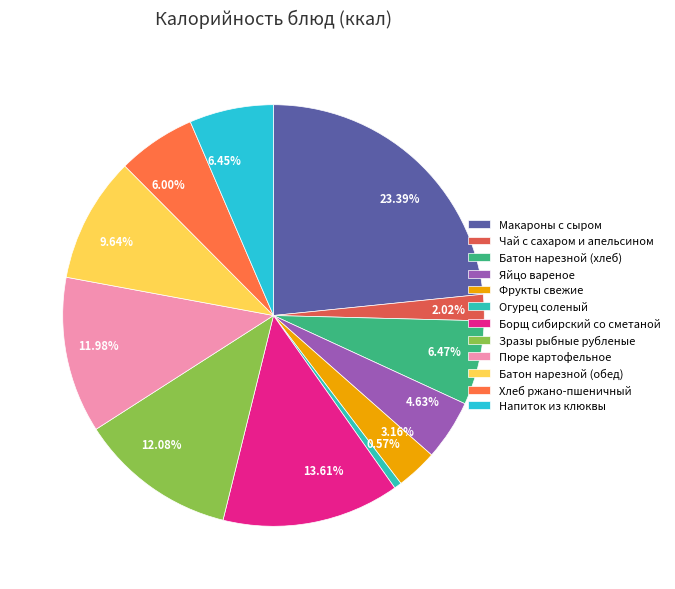

Is it true that Батон нарезной (хлеб) is 6% of the pie?

True